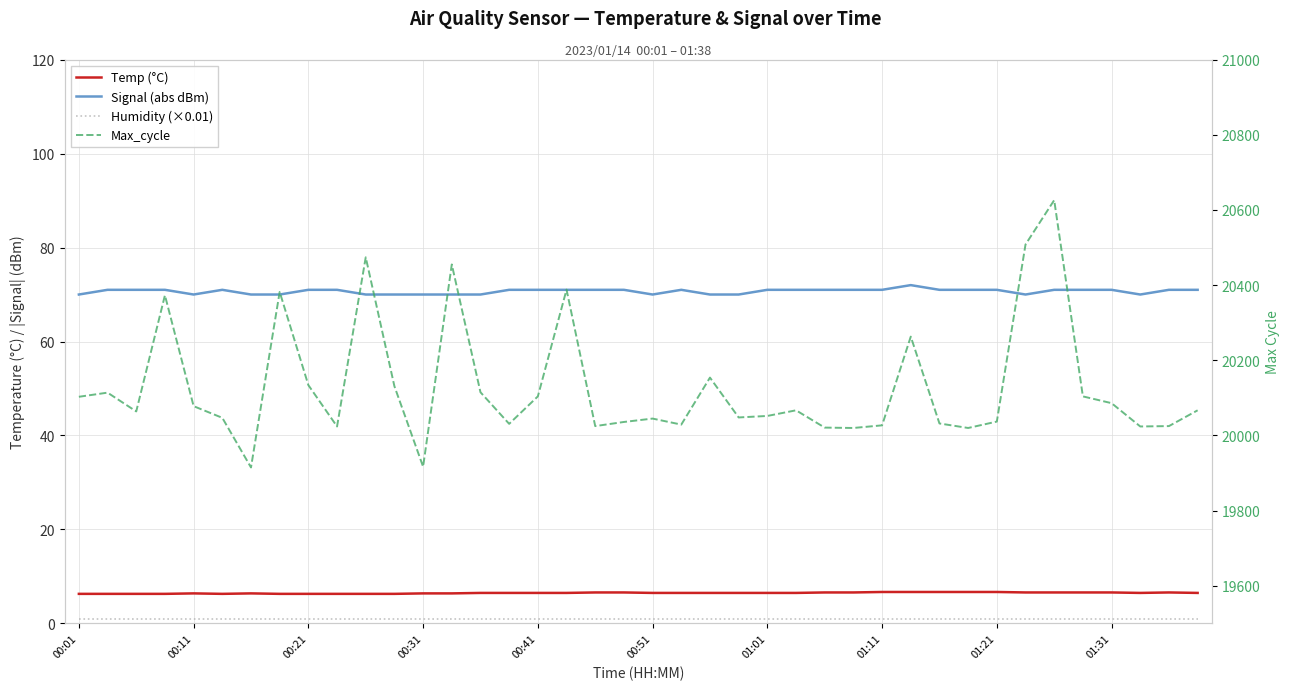

What is the greatest value displayed?

20626.0